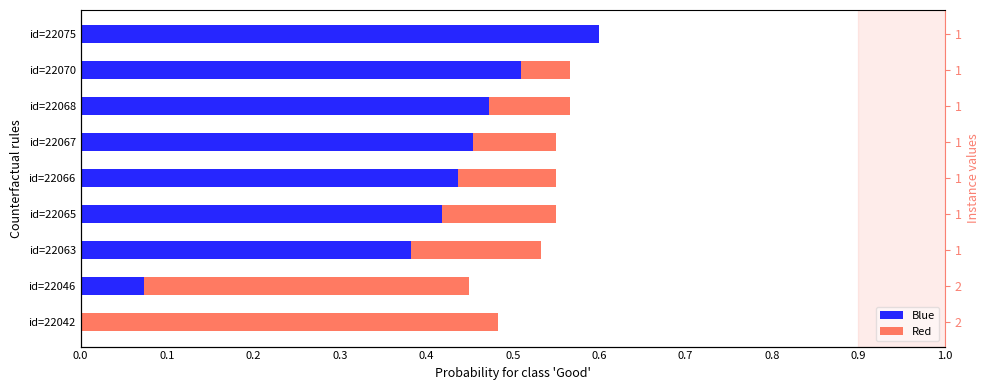

What is the value of the Blue bar at the 5th from the left?

0.4